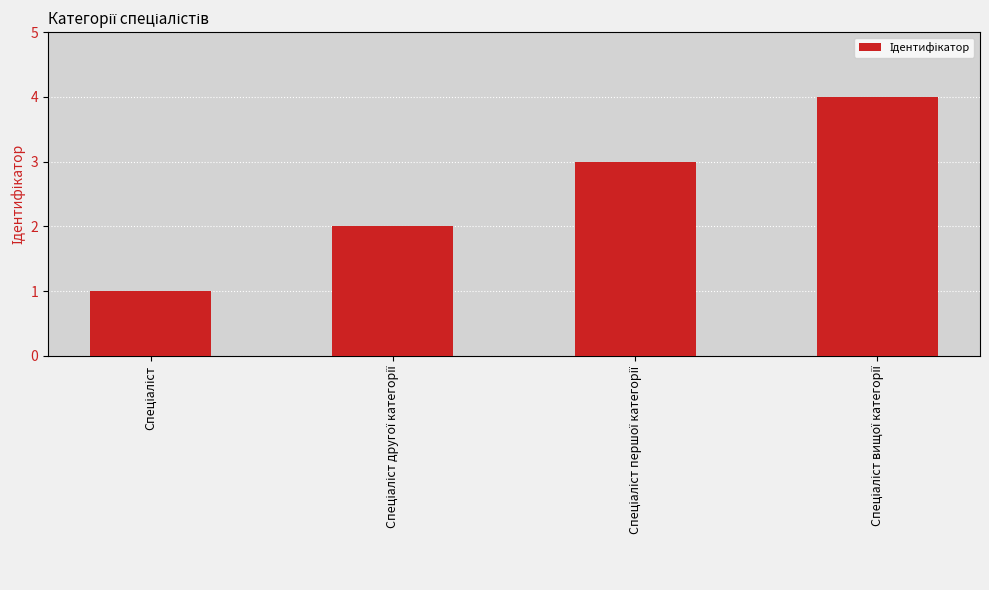

What is the maximum value shown in the chart?

4